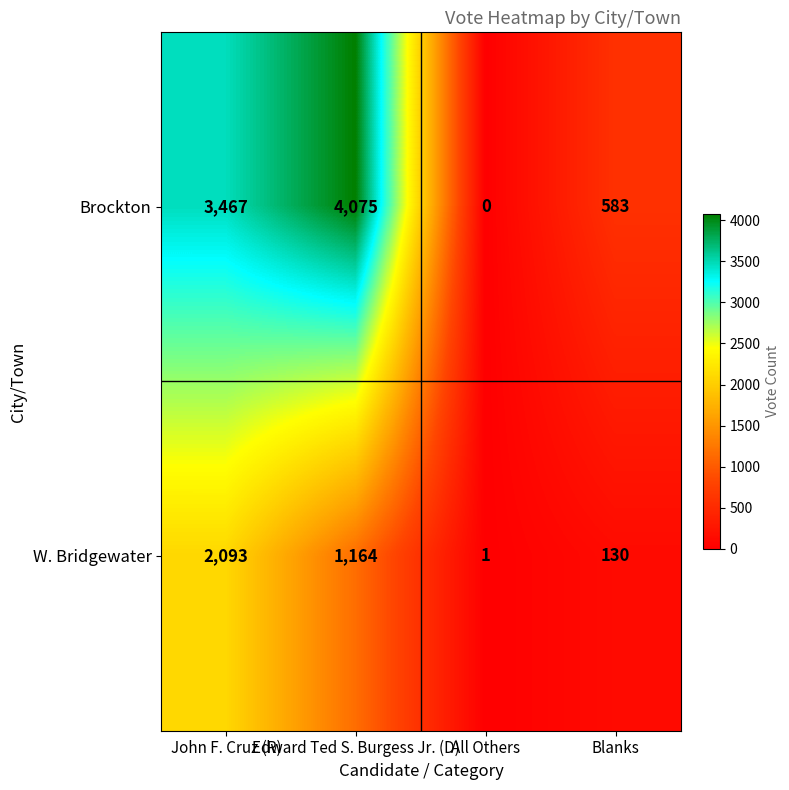

How many positive values does the Brockton series have?

3